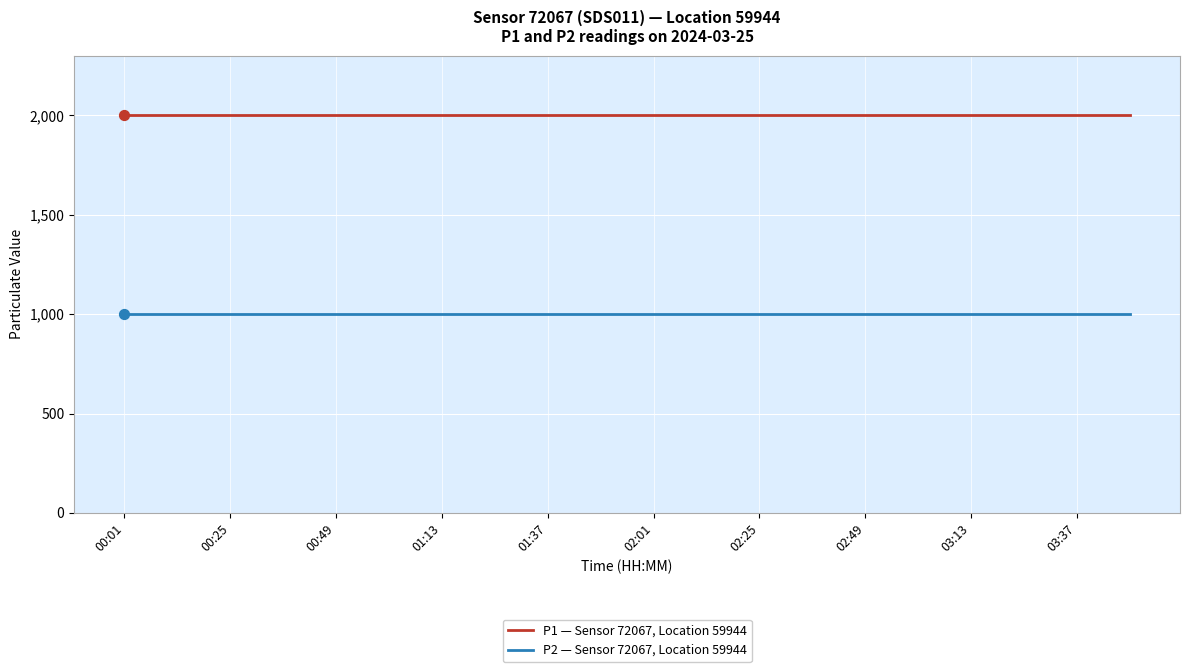

What are all the series names shown in the legend?

P1 — Sensor 72067, Location 59944, P2 — Sensor 72067, Location 59944